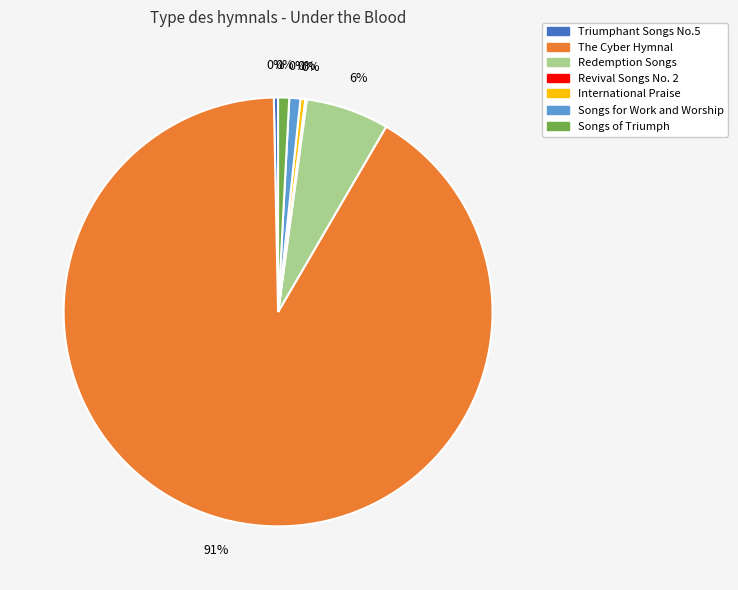

Is The Cyber Hymnal the majority of the pie?

Yes